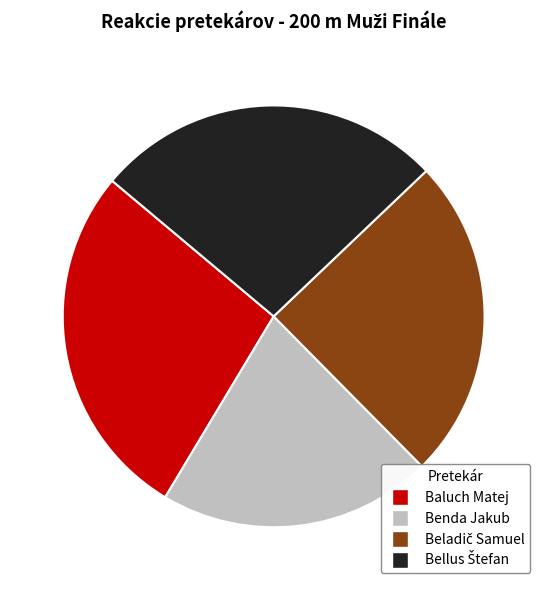

Count the number of slices in the pie.

4